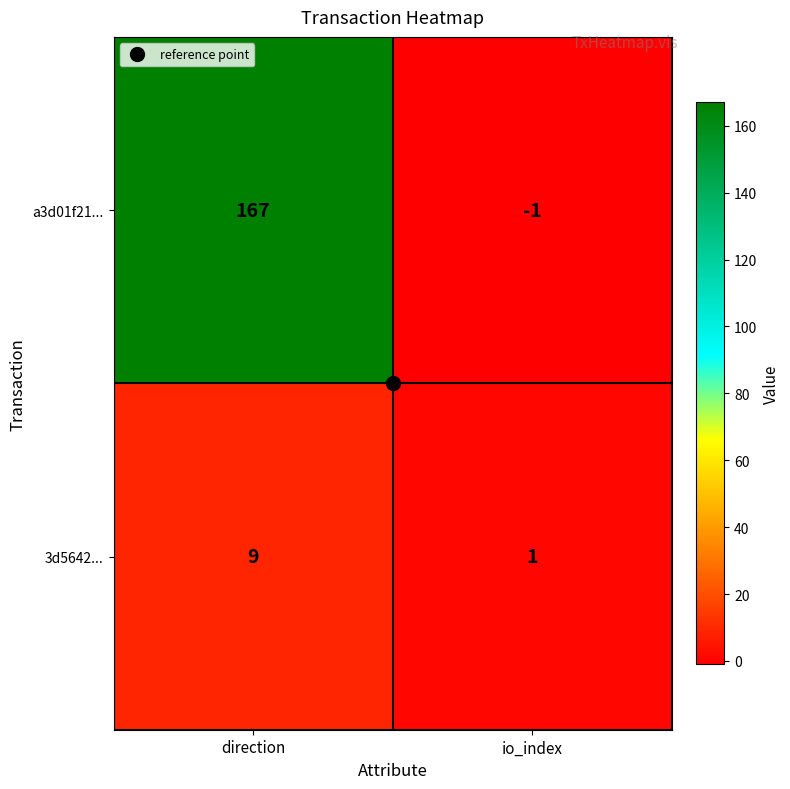

What is the greatest value displayed?

167